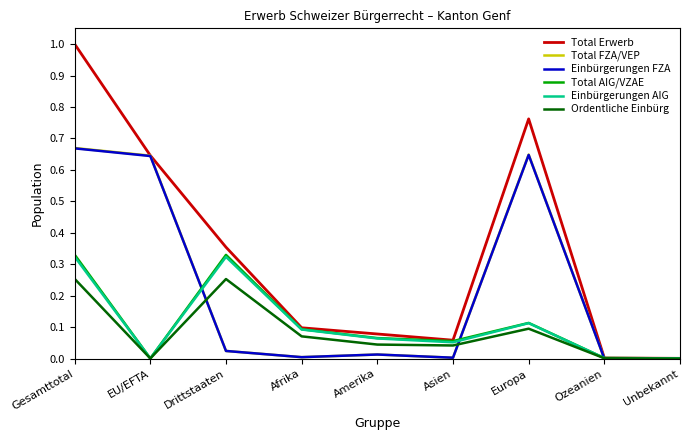

Which series has the largest total across all categories?

Total Erwerb